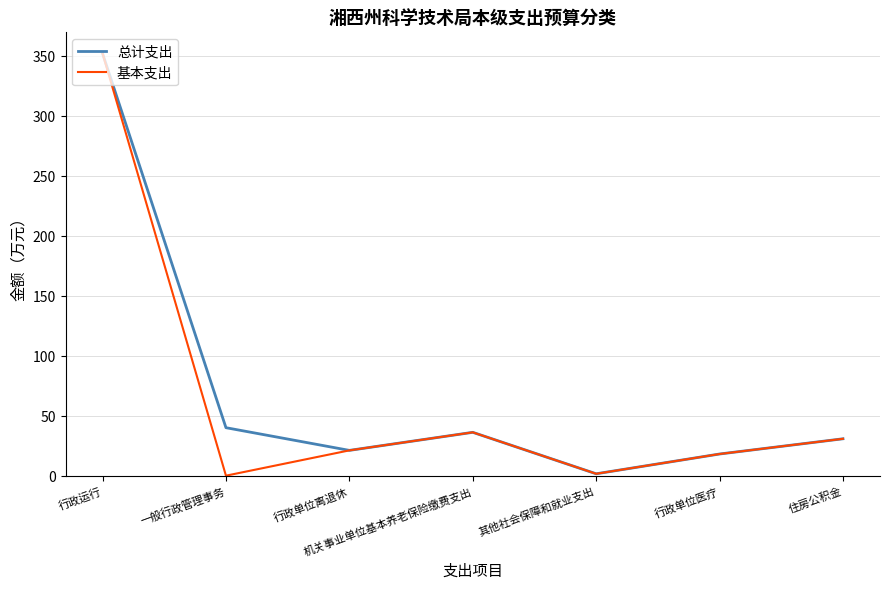

At which category is the sum across all series the highest?

行政运行